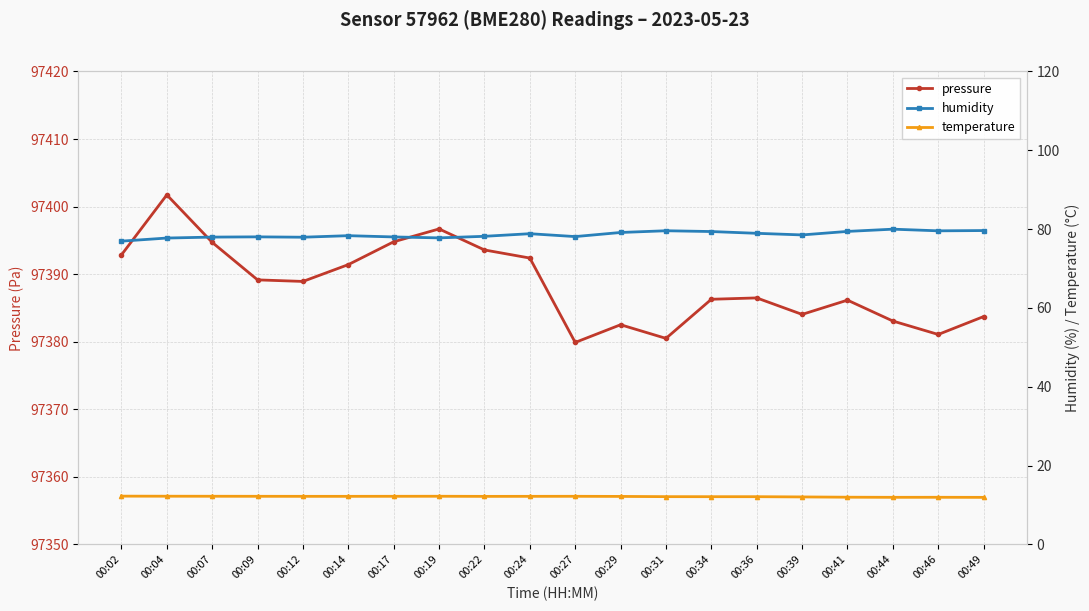

At which label does temperature reach its minimum?

00:49